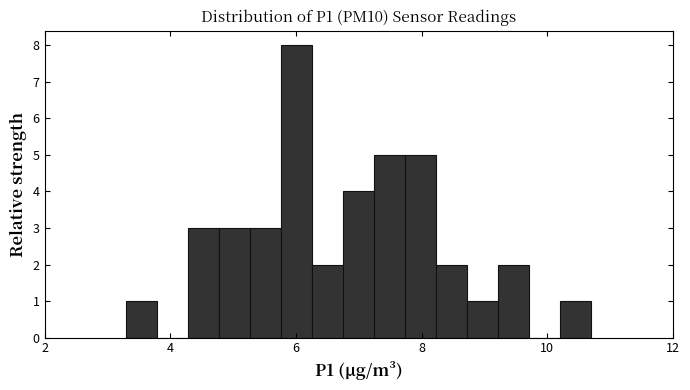

Around what value on the x-axis is the tallest bar? Give the approximate position of its centre, as read against the axis.

6.0